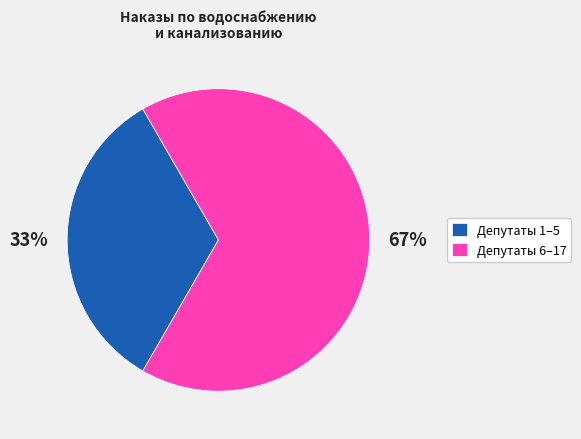

What is the ratio of the value at Депутаты 1–5 to the value at Депутаты 6–17?

0.5